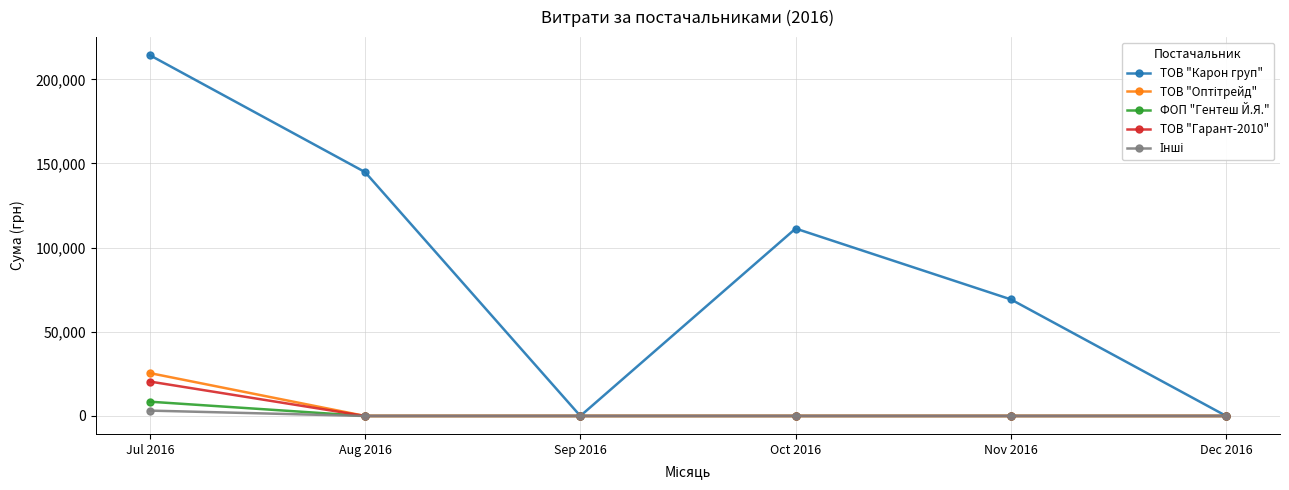

True or false: ТОВ "Гарант-2010" has a value of -12091.0 at Nov 2016.

False